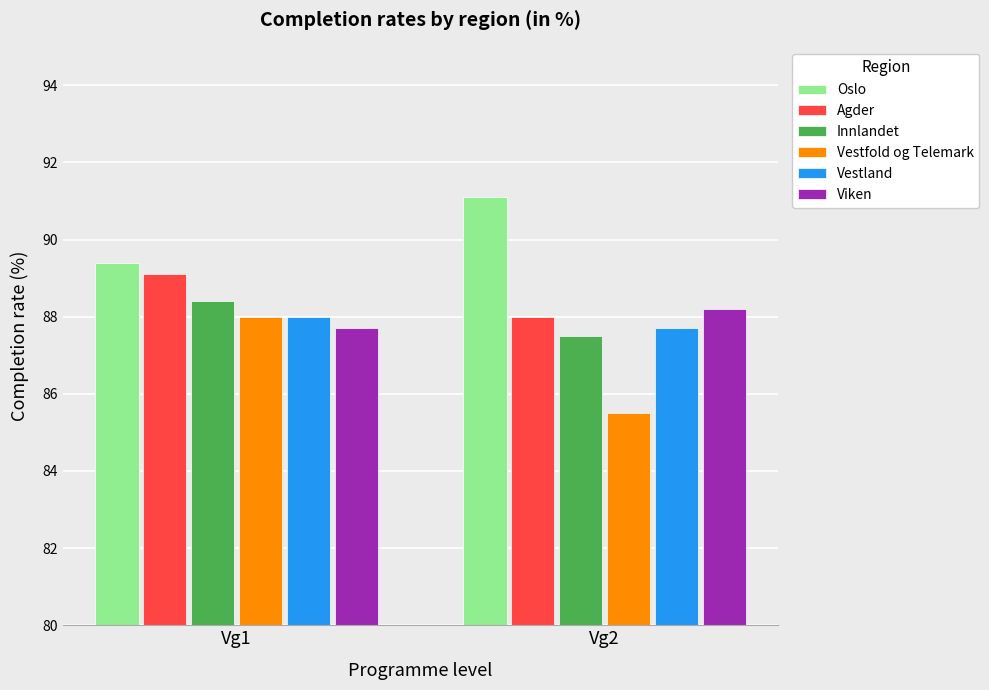

What is the sum of the Vestland values at Vg1 and Vg2?

175.7